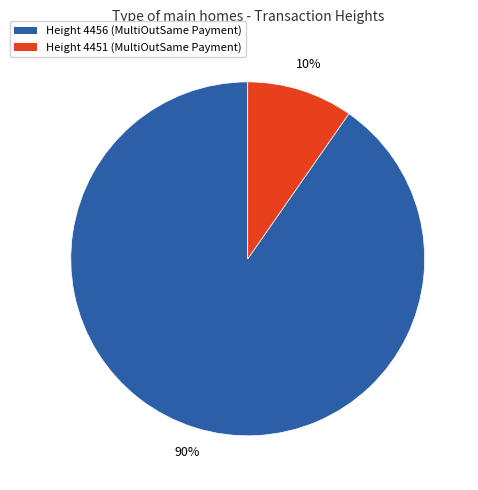

To the nearest percent, what percentage of the pie is Height 4456?

90%